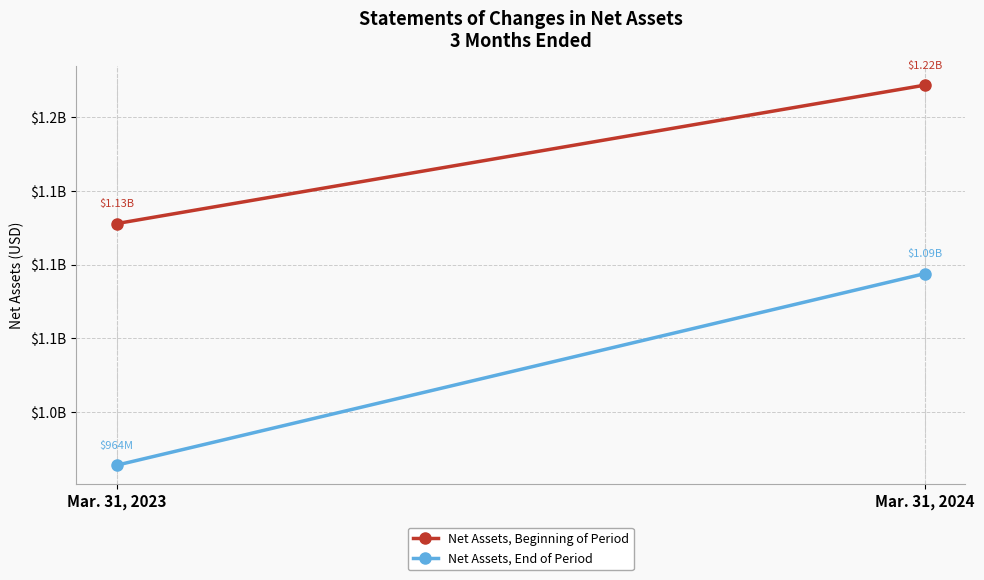

What is the approximate value of Net Assets, End of Period at Mar. 31, 2024, to the nearest 50?

1093941600